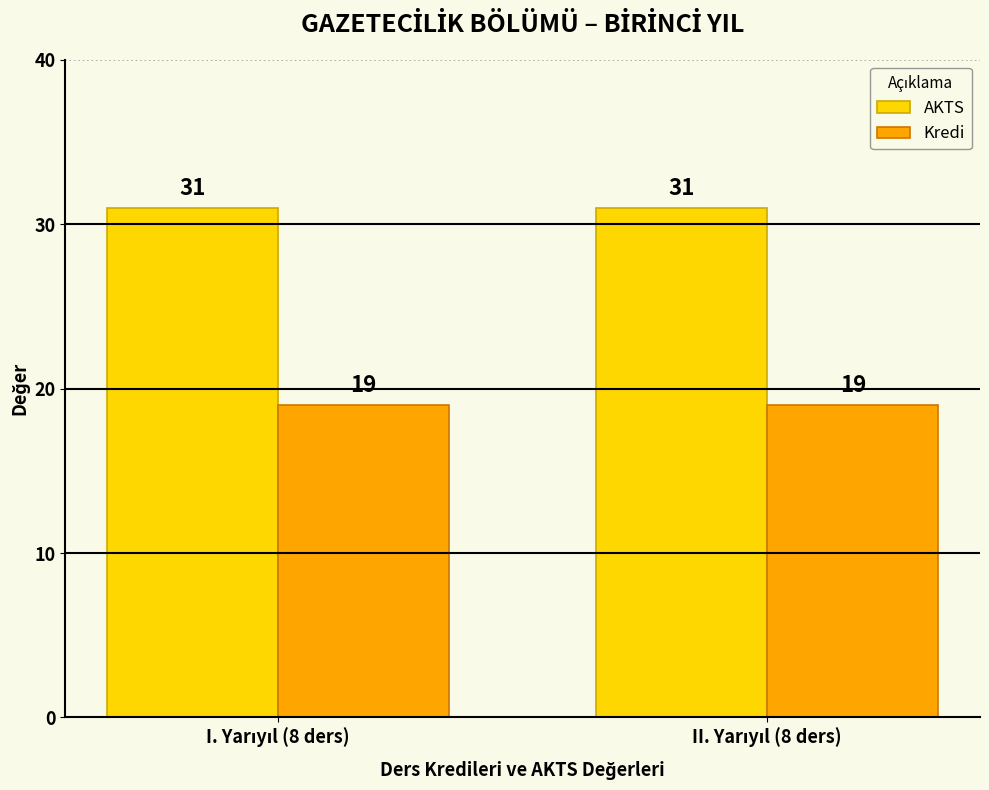

What is the maximum value for Kredi?

19